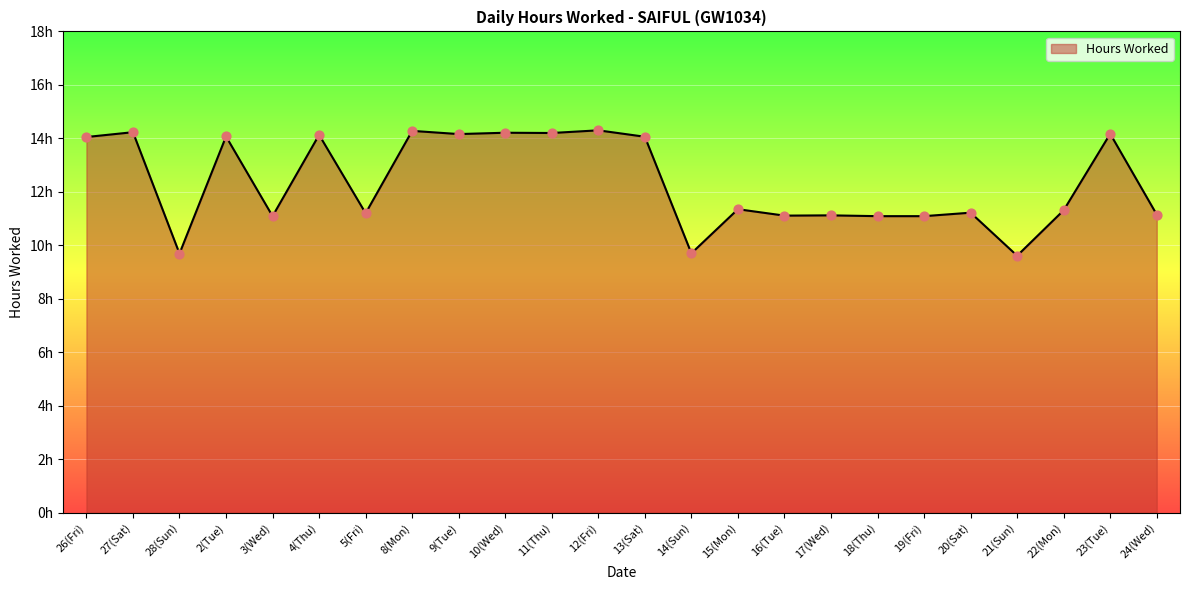

Does the chart have visible grid lines?

Yes